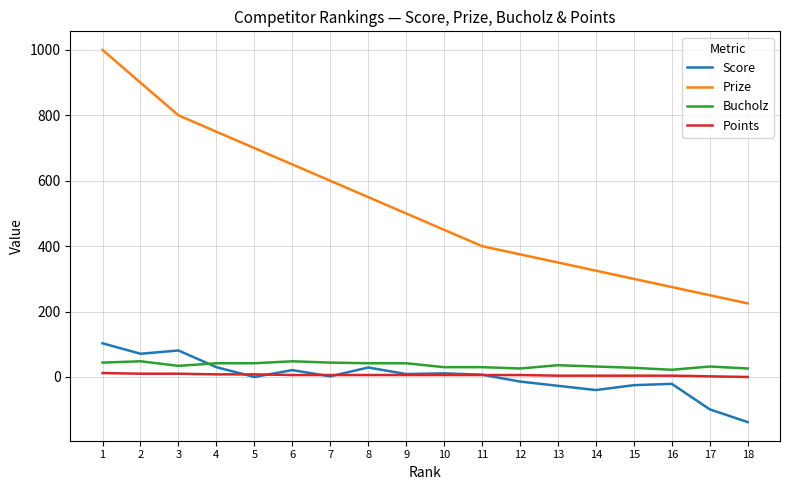

Is the value of Score at 3 greater than the value of Points at 8?

Yes